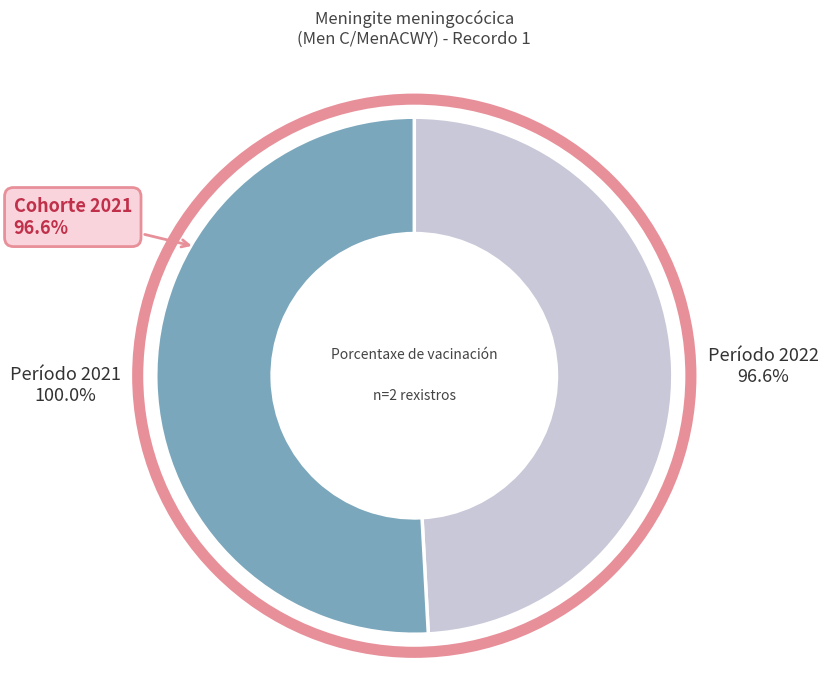

To the nearest percent, what is the average slice percentage?

50%